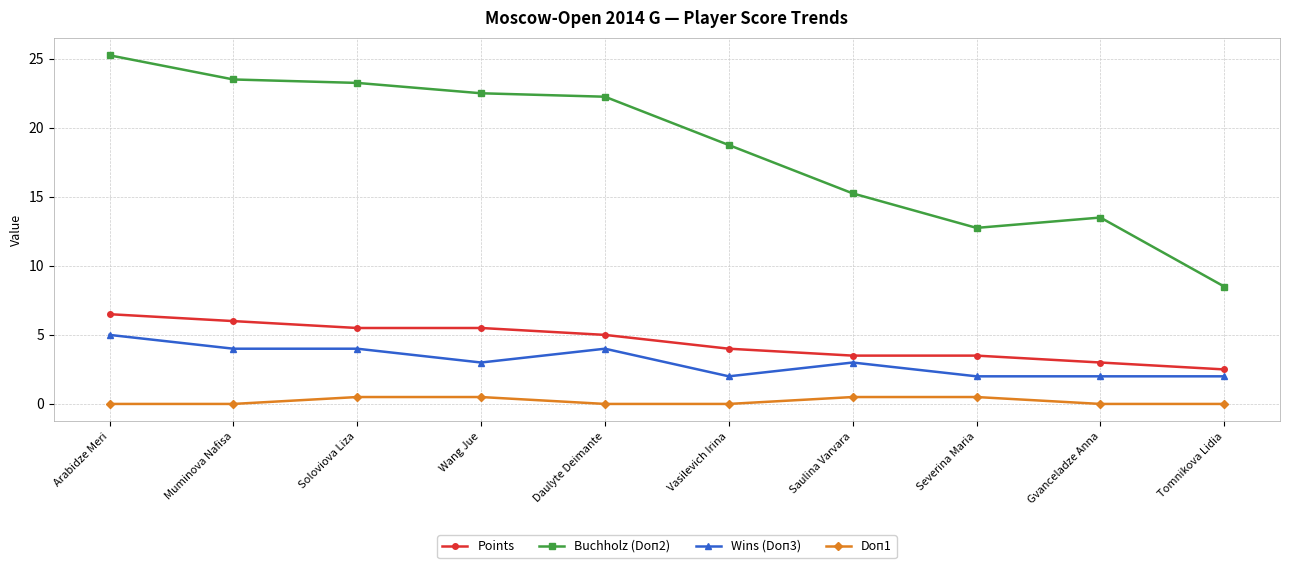

List the series in order of their peak value, highest first.

Buchholz (Doп2), Points, Wins (Doп3), Doп1